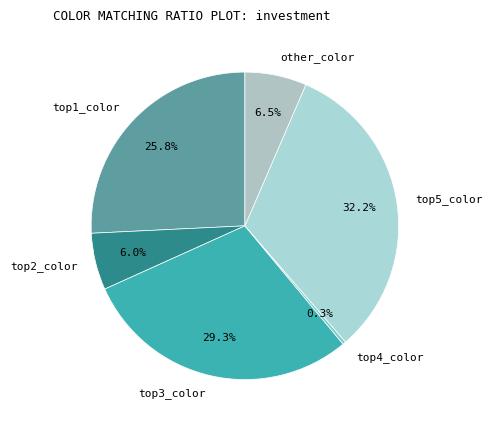

Combined, do other_color and top4_color account for over 50%?

No